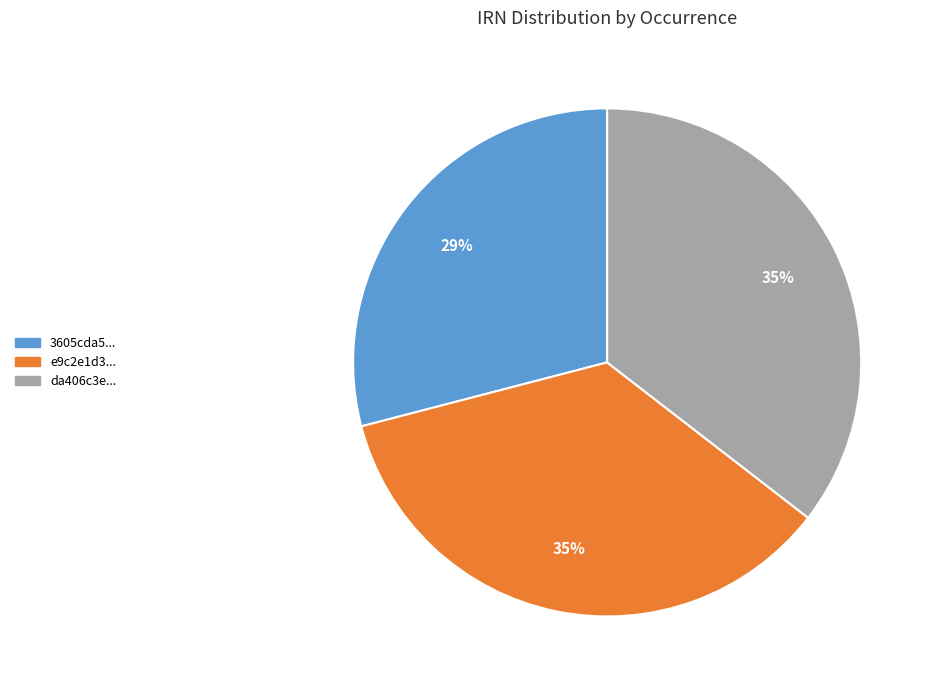

Does any single category account for the majority?

No